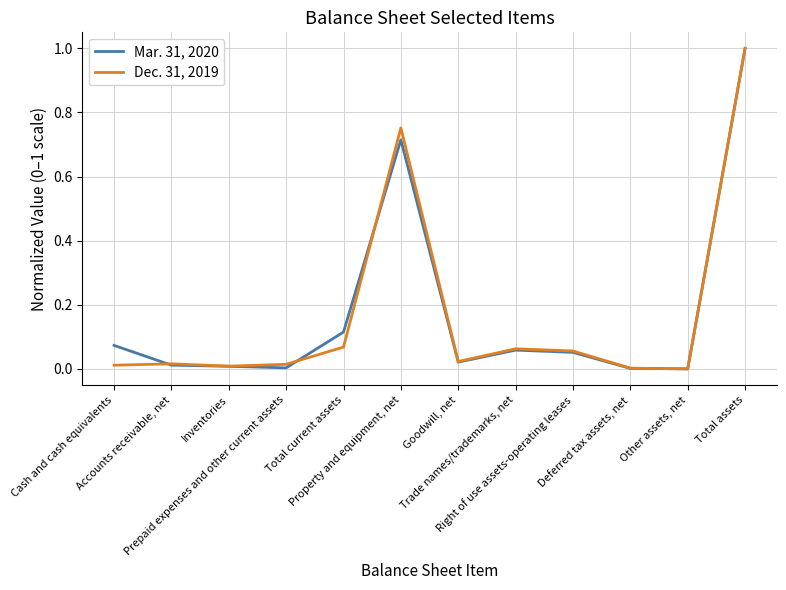

Rank the series by their average value, from lowest to highest.

Dec. 31, 2019, Mar. 31, 2020